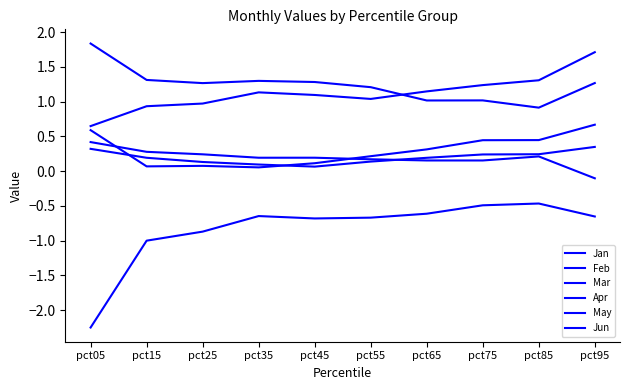

How many interior local peaks does the Jan series have?

2